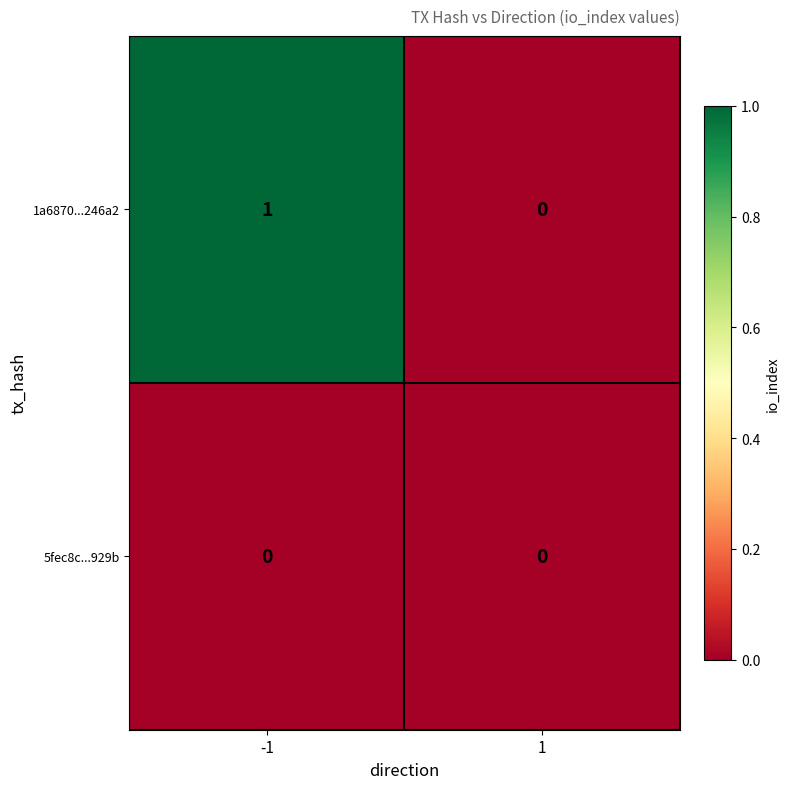

Is it true that 1a6870...246a2 equals 1 at -1?

True